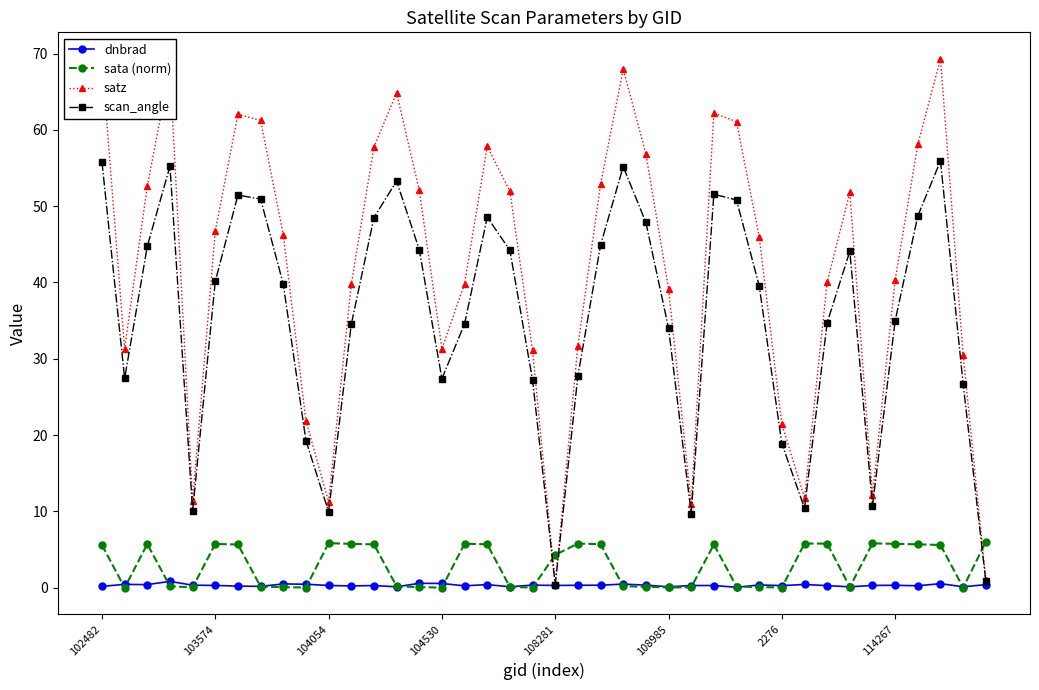

How many interior local peaks does the scan_angle series have?

8